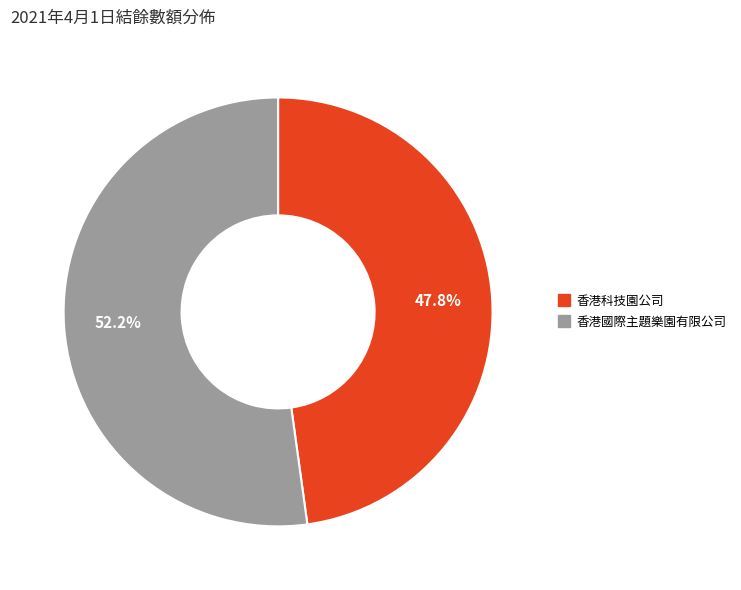

Is it true that 香港科技園公司 is 42% of the pie?

False